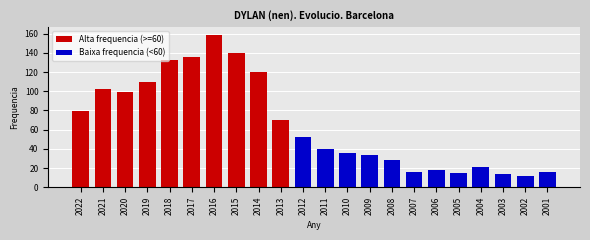

Reading left to right, what are all the values shown in this chart?

79	102	99	110	133	136	159	140	120	70	52	40	36	34	28	16	18	15	21	14	12	16